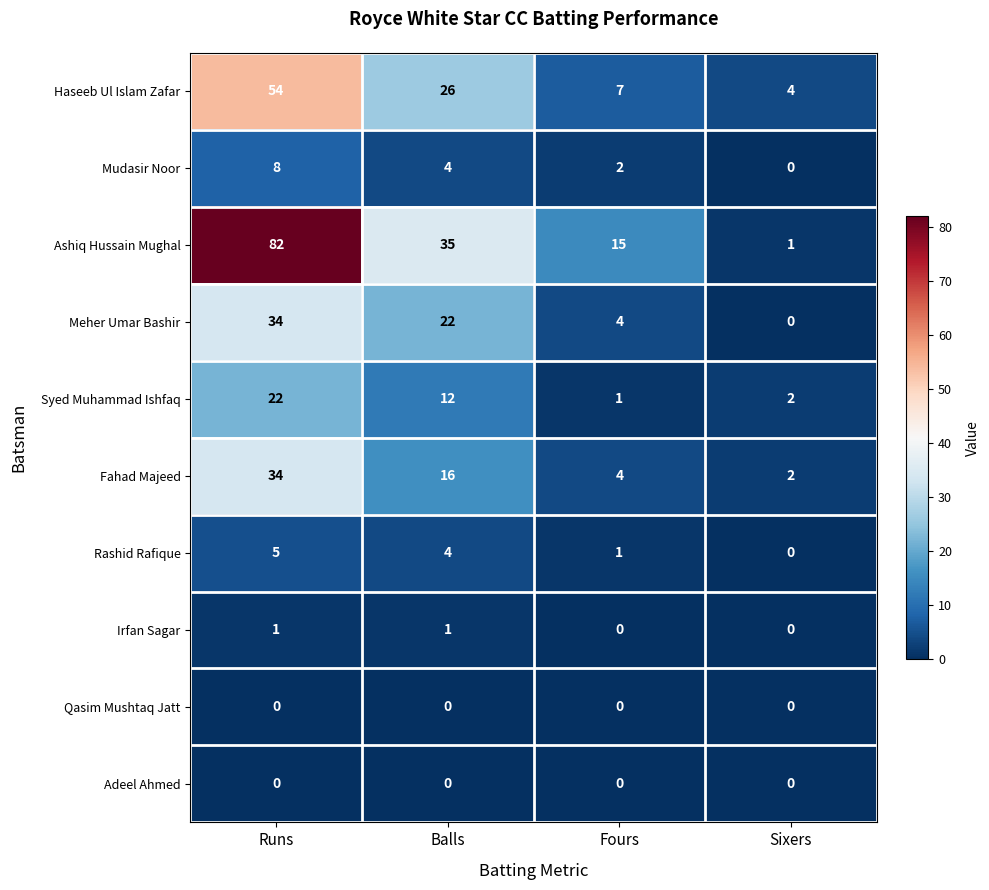

List the labels in order of Ashiq Hussain Mughal value, largest first.

Runs, Balls, Fours, Sixers